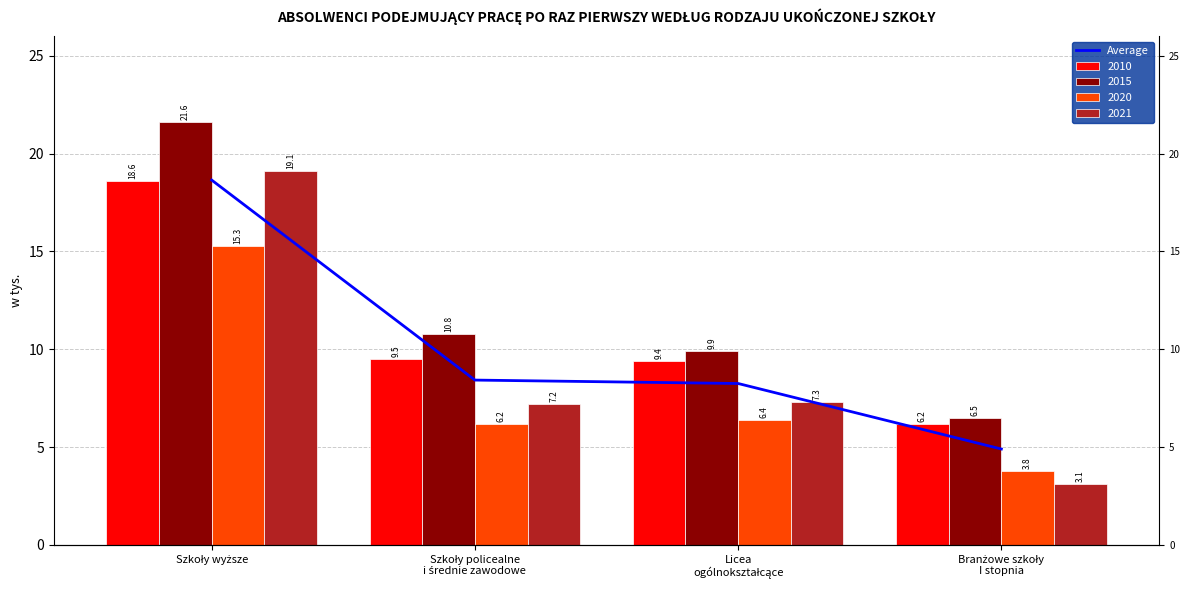

Is it true that the value at Szkoły wyższe is 9.9?

False